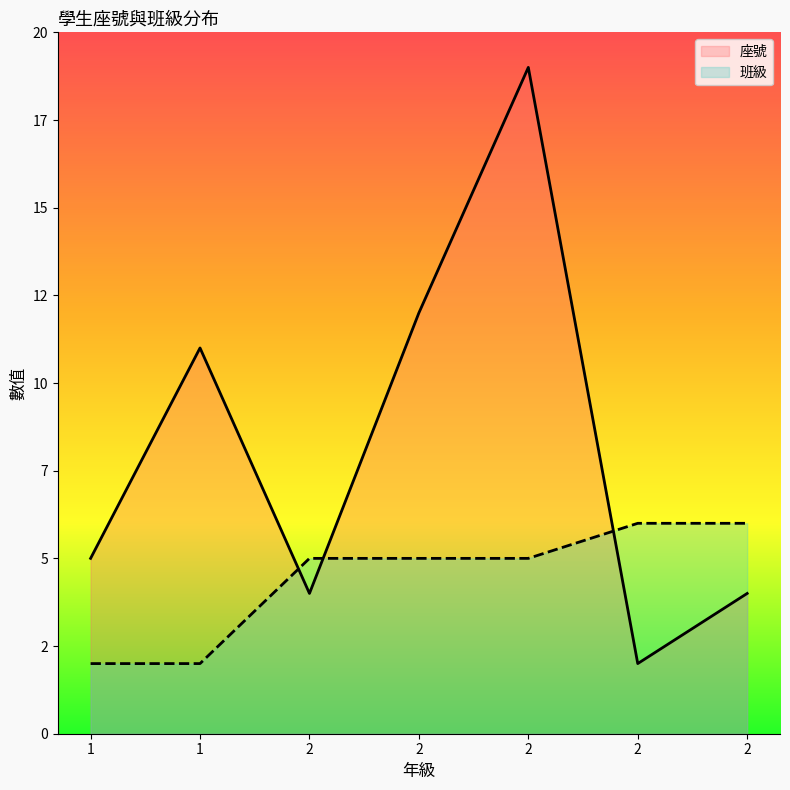

How many times do 座號 and 班級 cross each other?

3